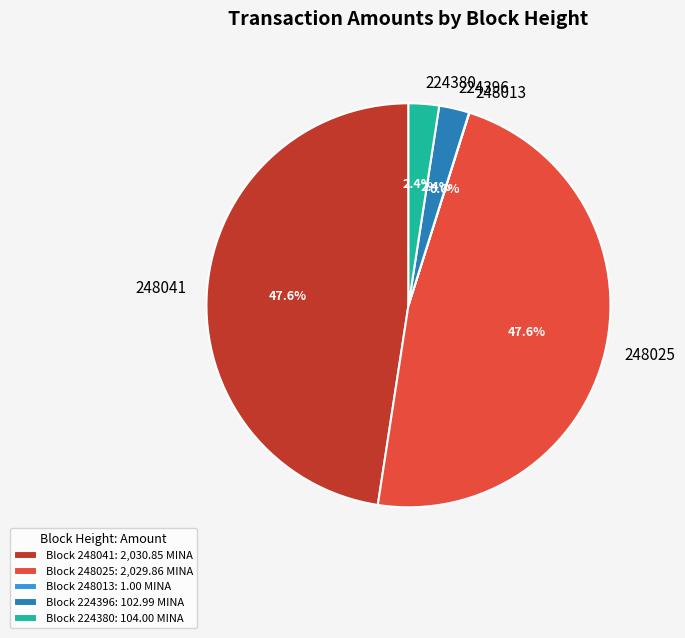

Combined, what portion of the pie is 224396 and 224380?

4.8%